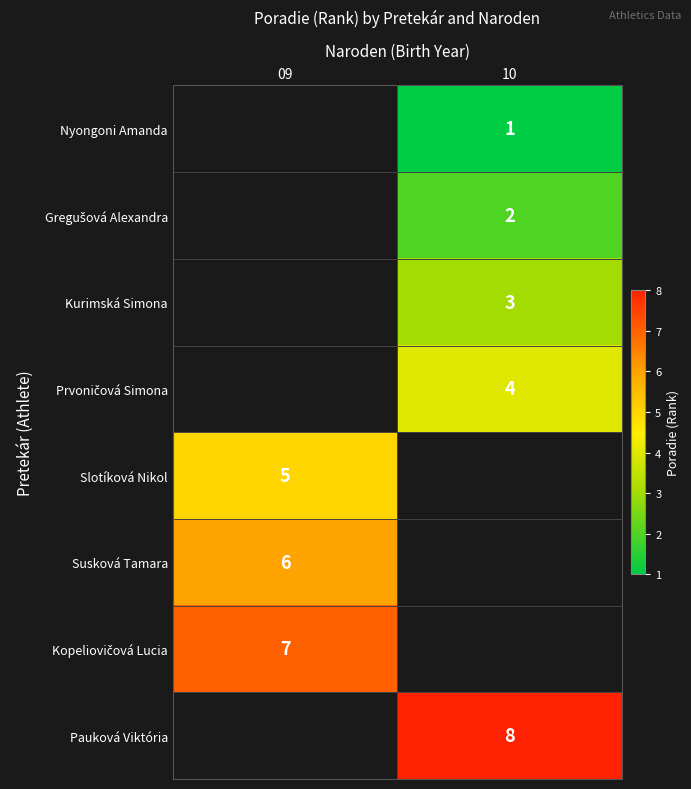

What is the approximate value of Prvoničová Simona at 10?

4.0